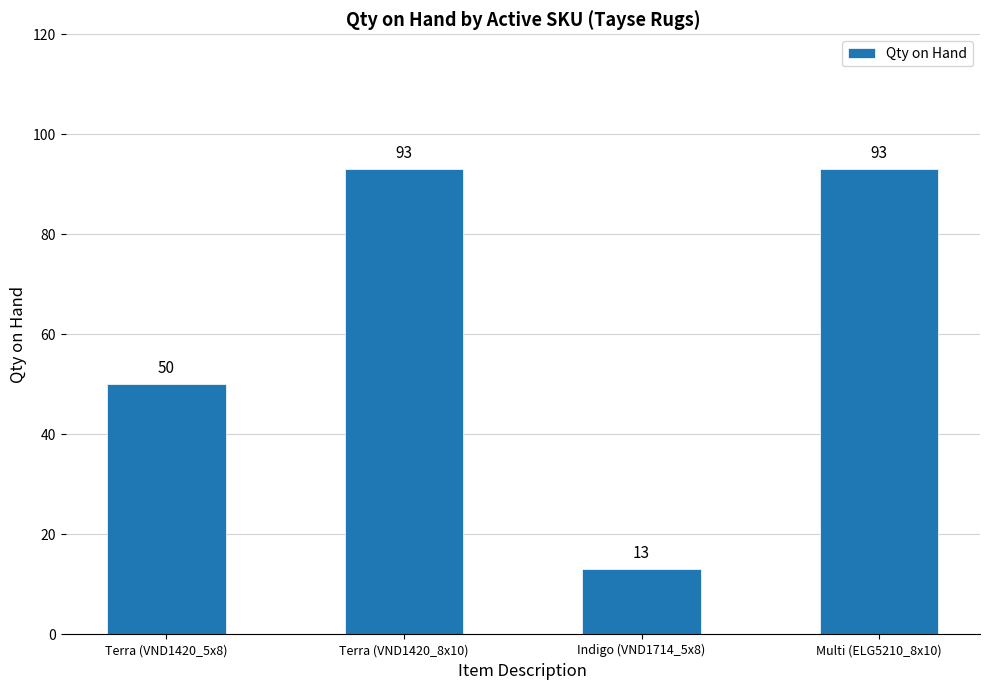

How many values are between 50 and 93?

3